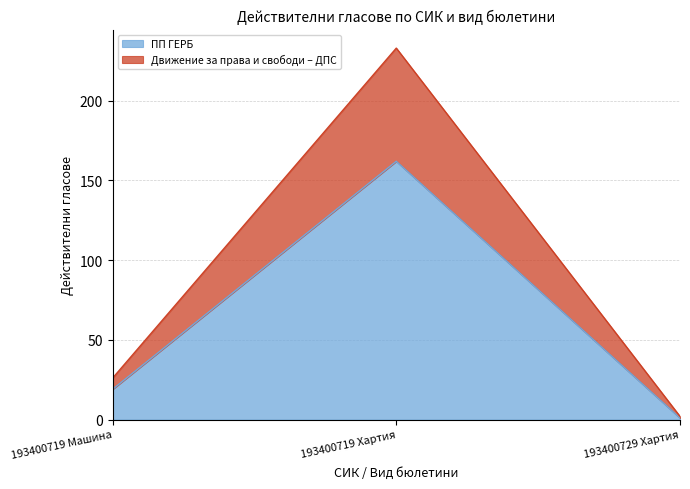

True or false: ПП ГЕРБ has a value of 162 at 193400719 Хартия.

True